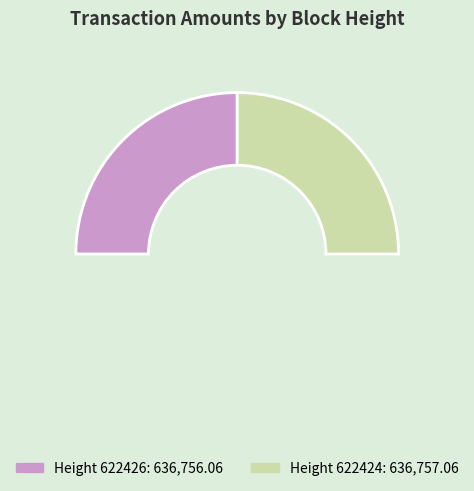

Approximately how many times larger is the value at 622424 compared to 622426?

1.0